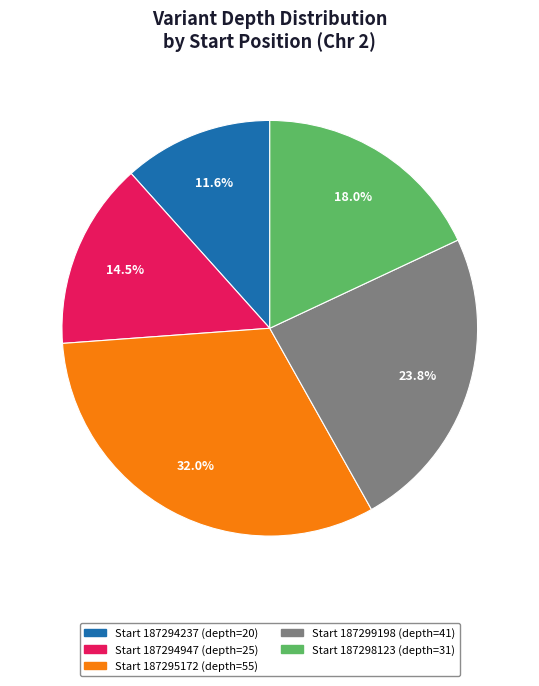

Does any single category account for the majority?

No